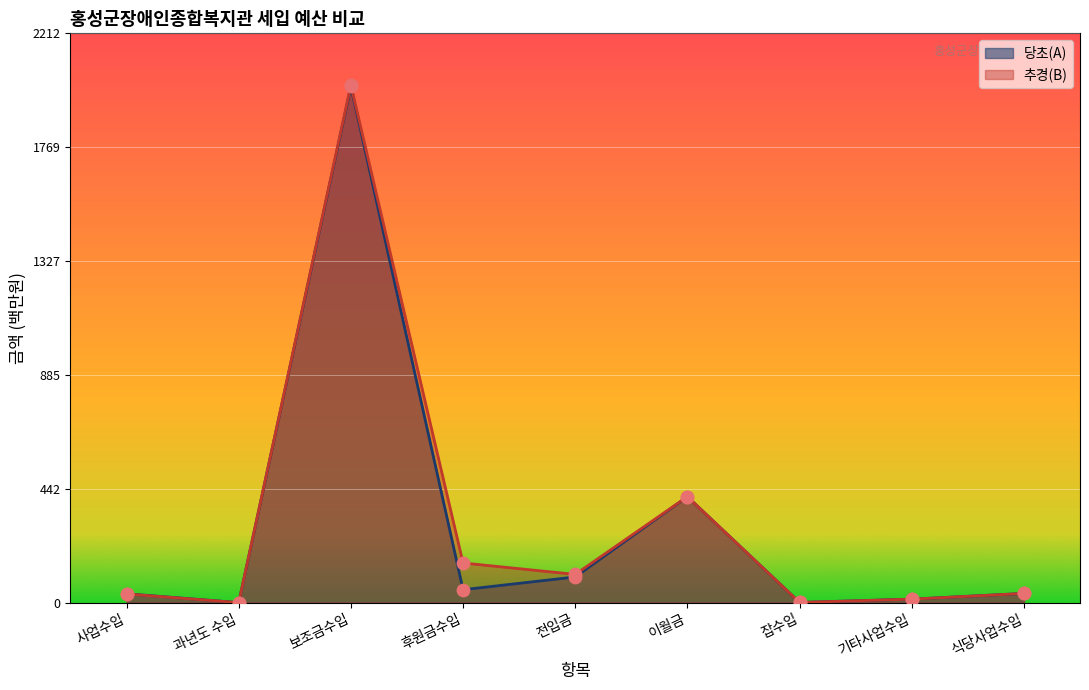

What is the total value across all series at 사업수입?

68.7